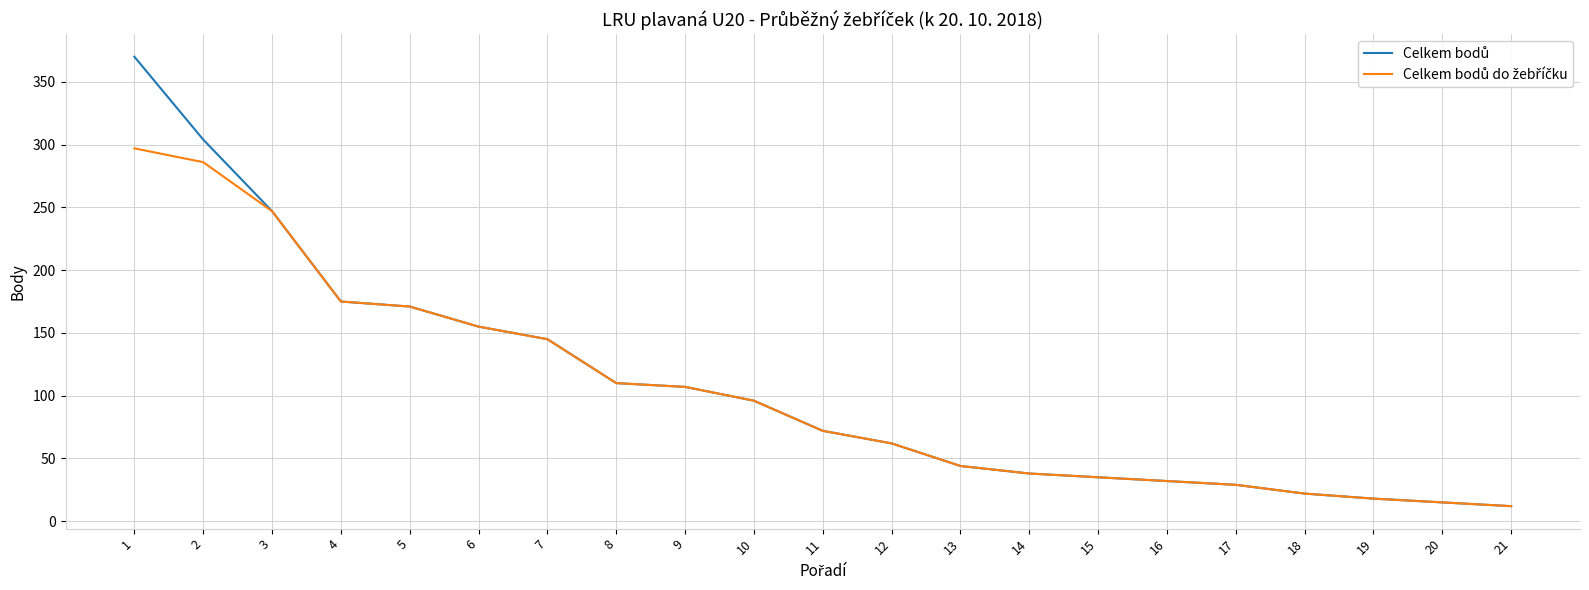

Reading left to right, list all the values displayed in this chart.

Celkem bodů: 1=370	2=304	3=247	4=175	5=171	6=155	7=145	8=110	9=107	10=96	11=72	12=62	13=44	14=38	15=35	16=32	17=29	18=22	19=18	20=15	21=12
Celkem bodů do žebříčku: 1=297	2=286	3=247	4=175	5=171	6=155	7=145	8=110	9=107	10=96	11=72	12=62	13=44	14=38	15=35	16=32	17=29	18=22	19=18	20=15	21=12